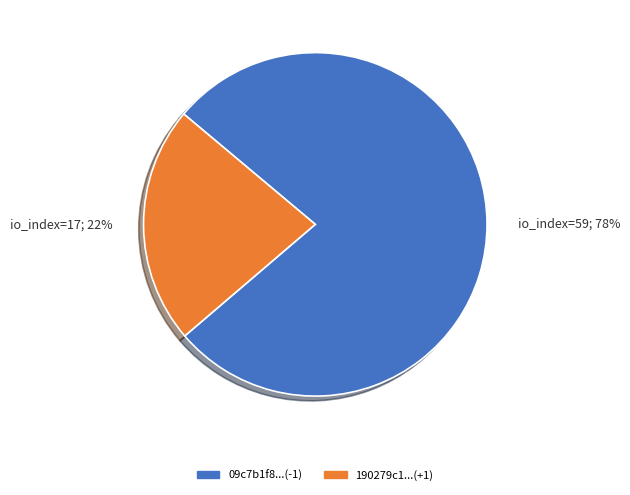

To the nearest percent, what is the average slice percentage?

50%